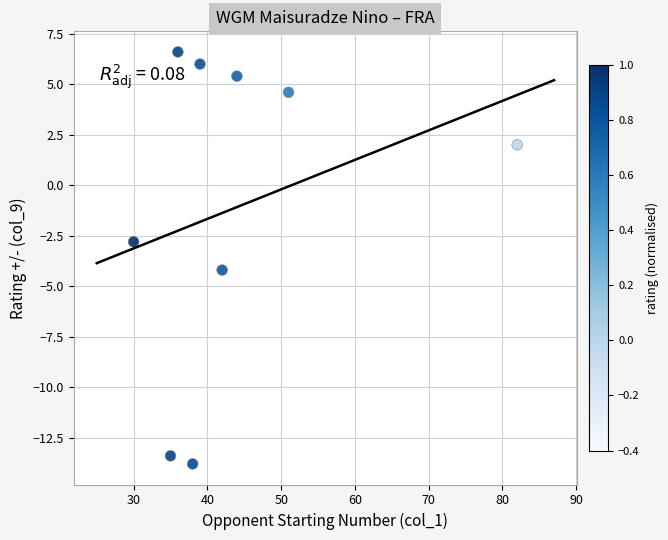

What is the range of Y values (max minus min)?

20.4